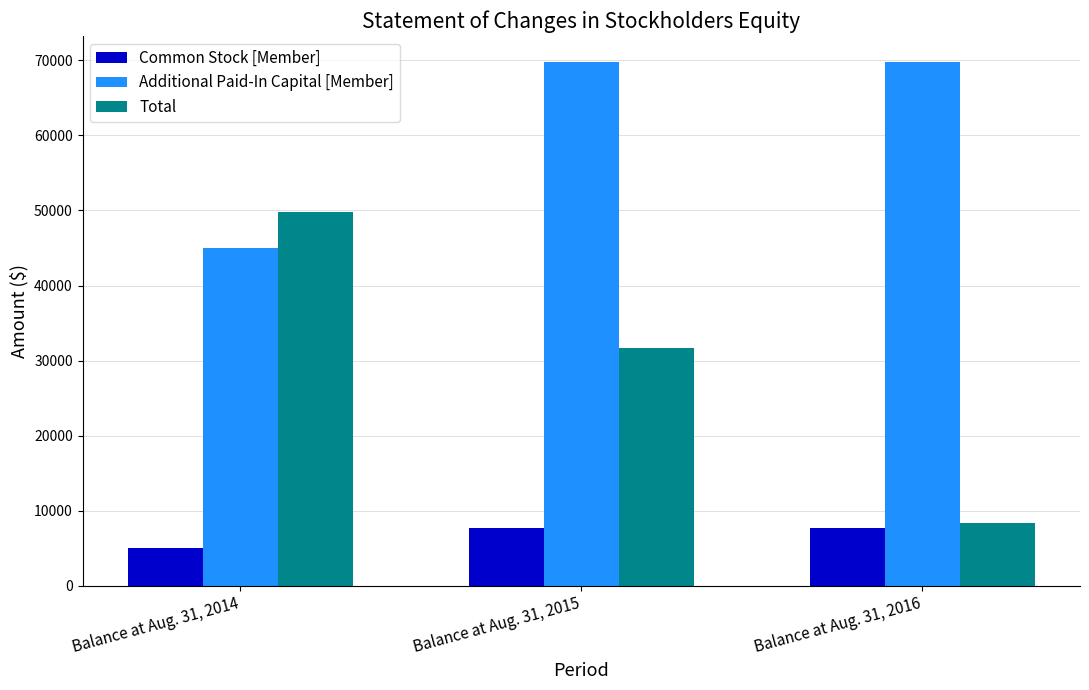

What is the value of the Total bar at the 3rd from the left?

8333